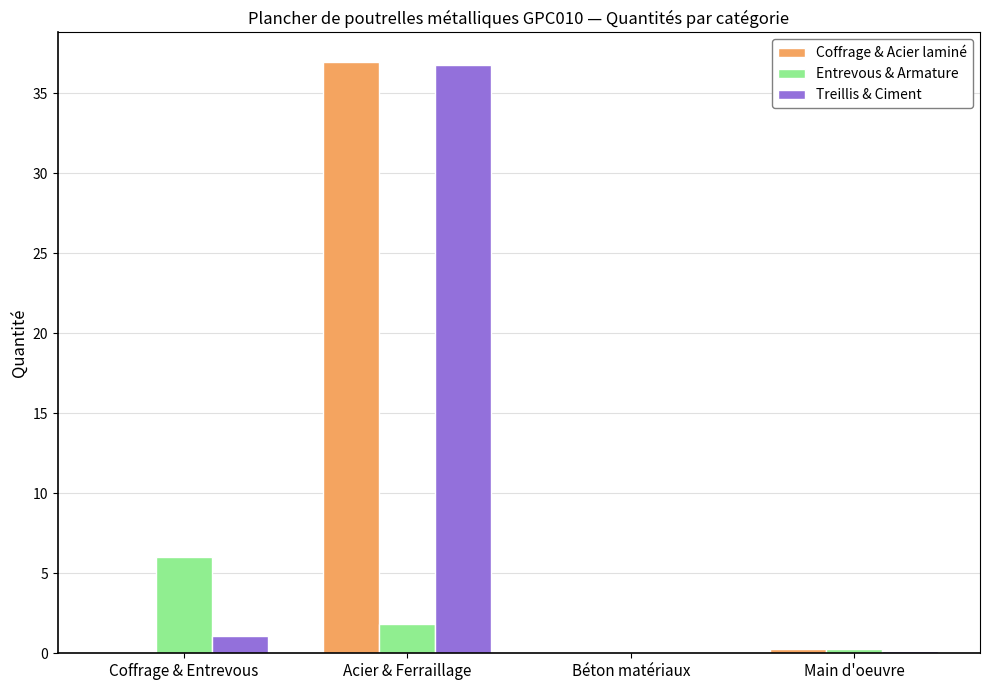

At which label is Treillis & Ciment closest to 18?

Coffrage & Entrevous